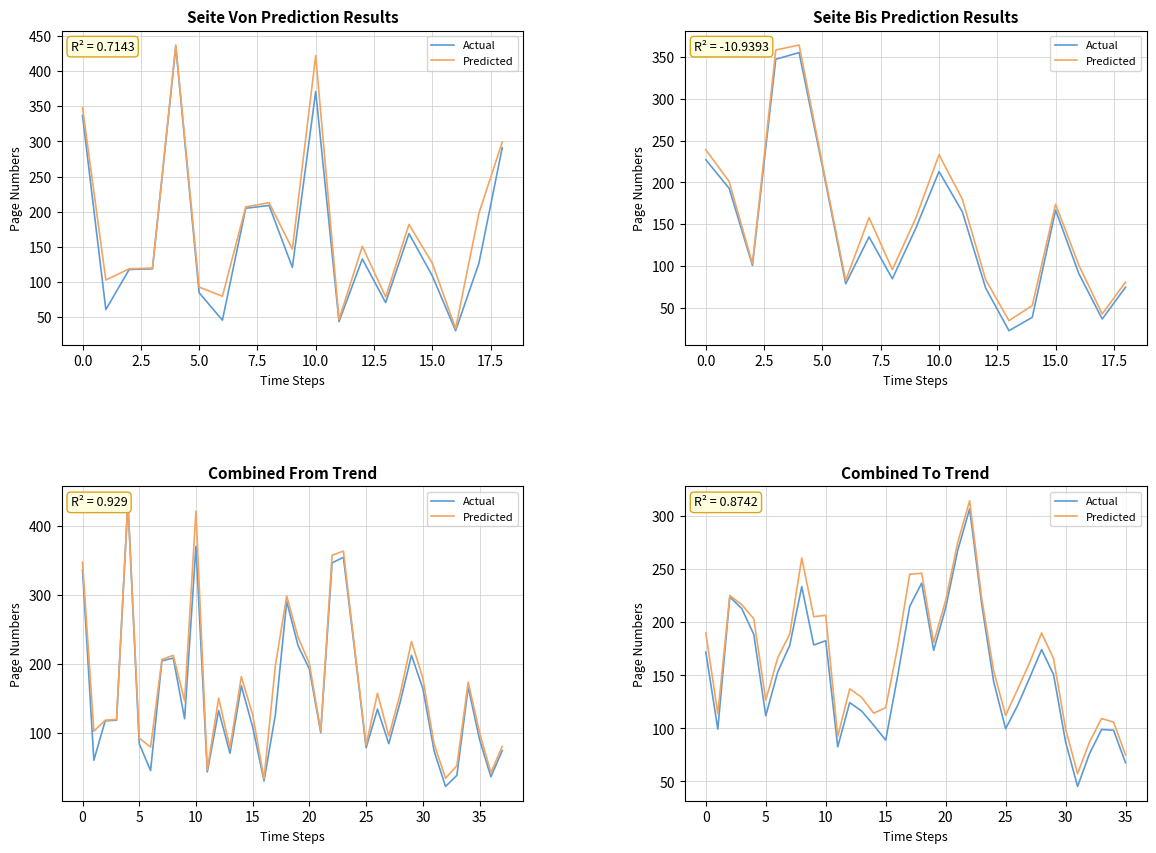

Is it true that Predicted equals 206.7 at 10?

True